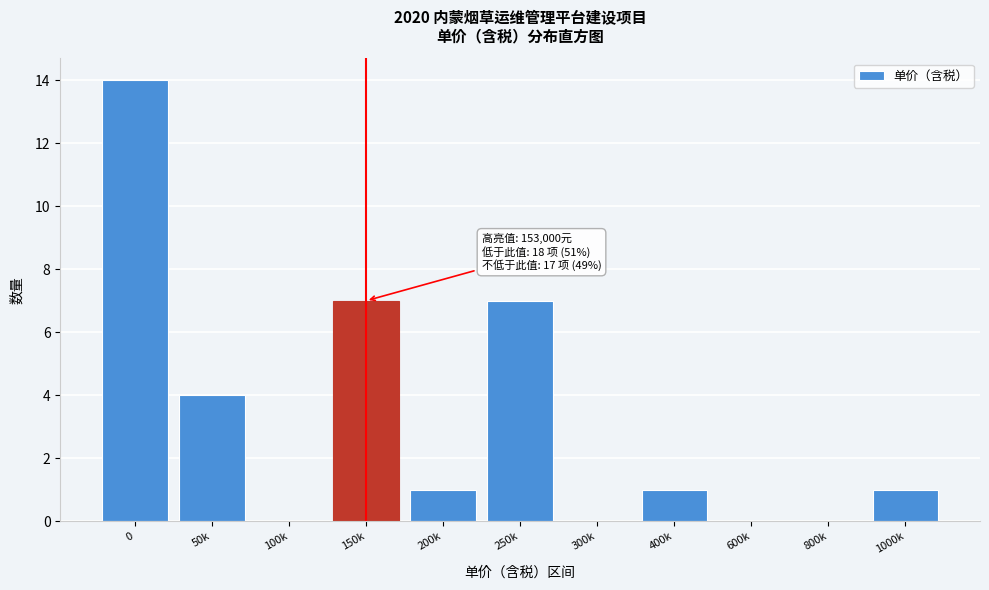

Reading left to right, what are all the values shown in this chart?

0=14	50k=4	100k=0	150k=7	200k=1	250k=7	300k=0	400k=1	600k=0	800k=0	1000k=1